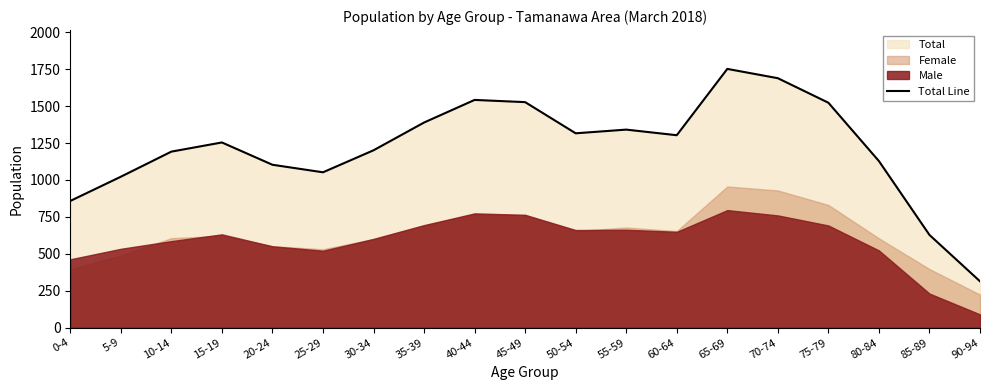

How many lines are shown in the chart?

1